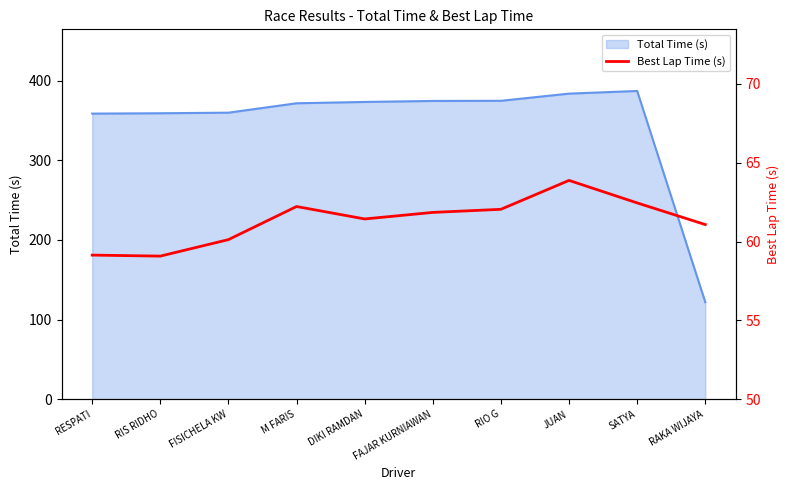

What position from the left is DIKI RAMDAN?

5